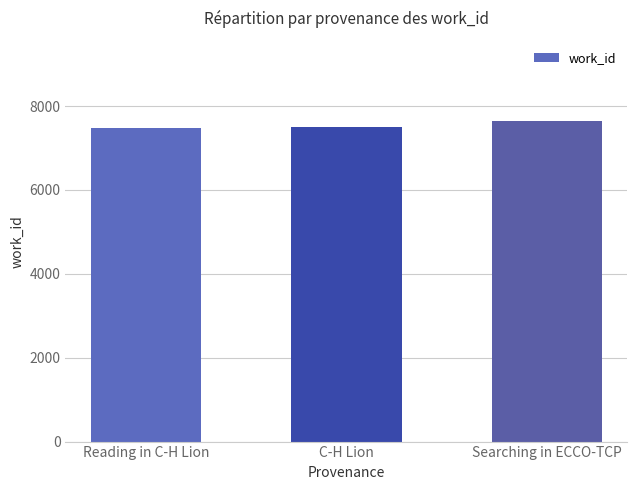

Count the number of categories in the chart.

3